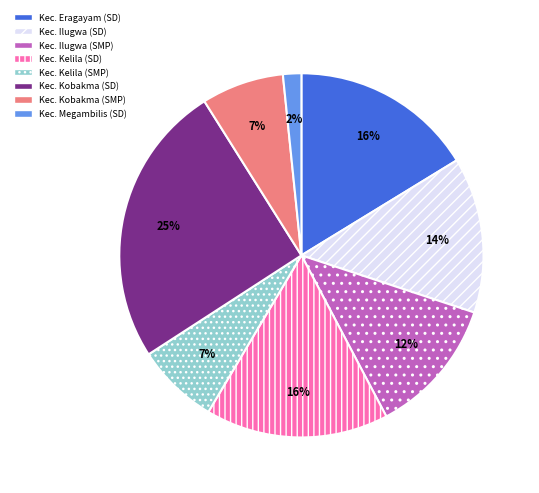

Combined, do Kec. Kobakma (SD) and Kec. Kelila (SD) account for over 50%?

No